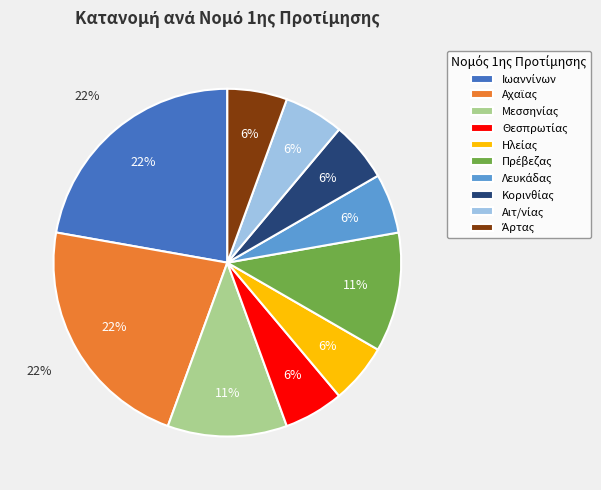

What percentage is the Μεσσηνίας slice, to the nearest percent?

11%